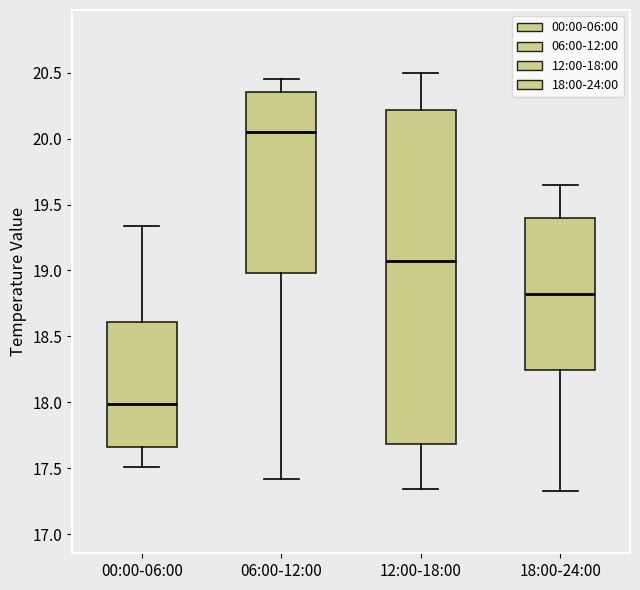

Which box has the lowest median line?

00:00-06:00